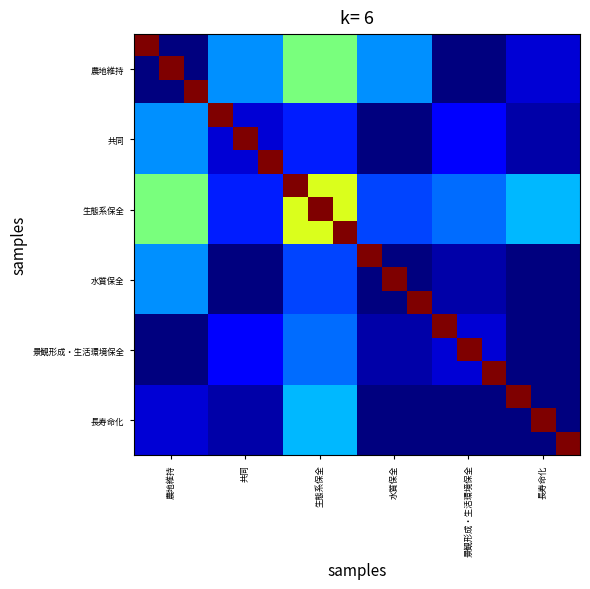

At how many categories does at least one series exceed 0?

18